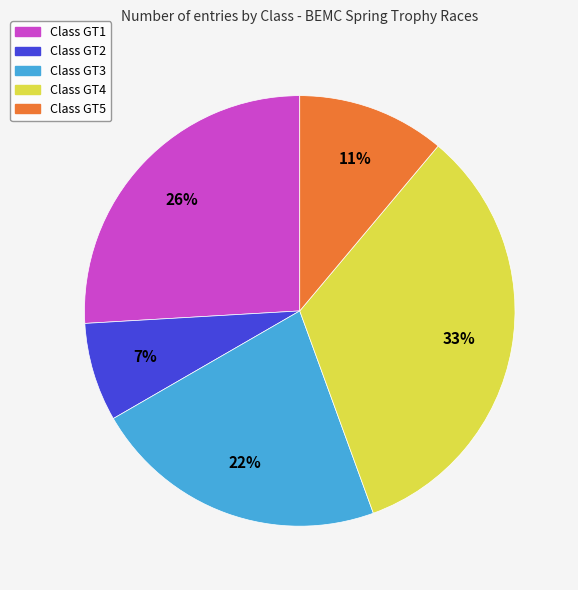

Count the number of slices in the pie.

5